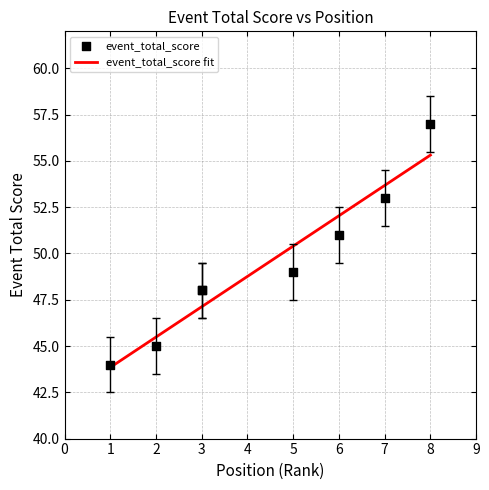

What is the total value across all series at 1?

132.0